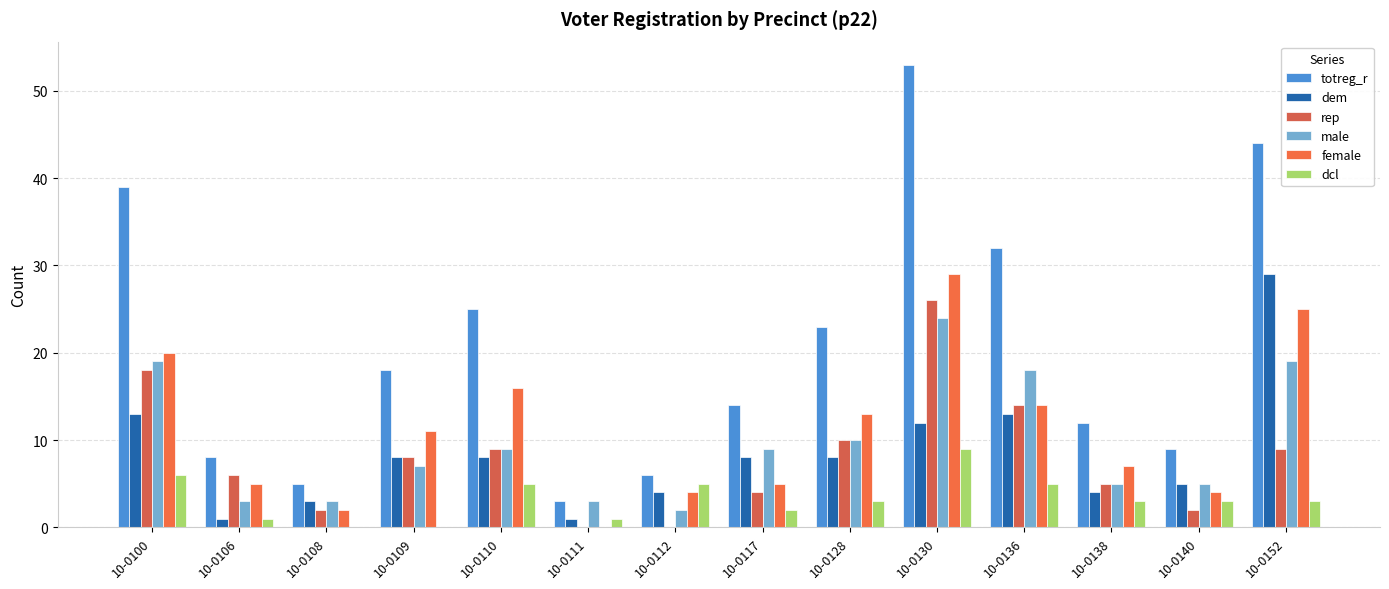

What value does the male series have at 10-0108, to the nearest 5?

5